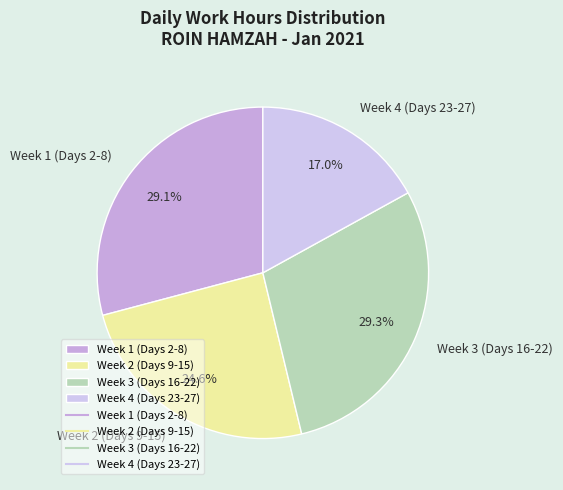

What is the smallest slice in the pie chart?

Week 4 (Days 23-27)